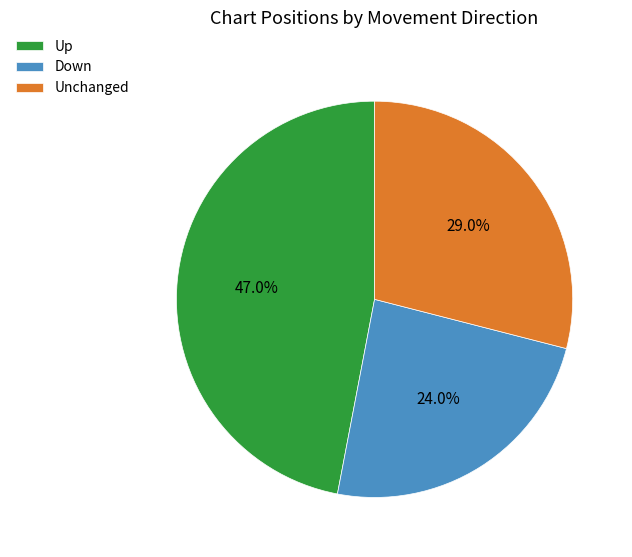

Which slice is the largest?

Up